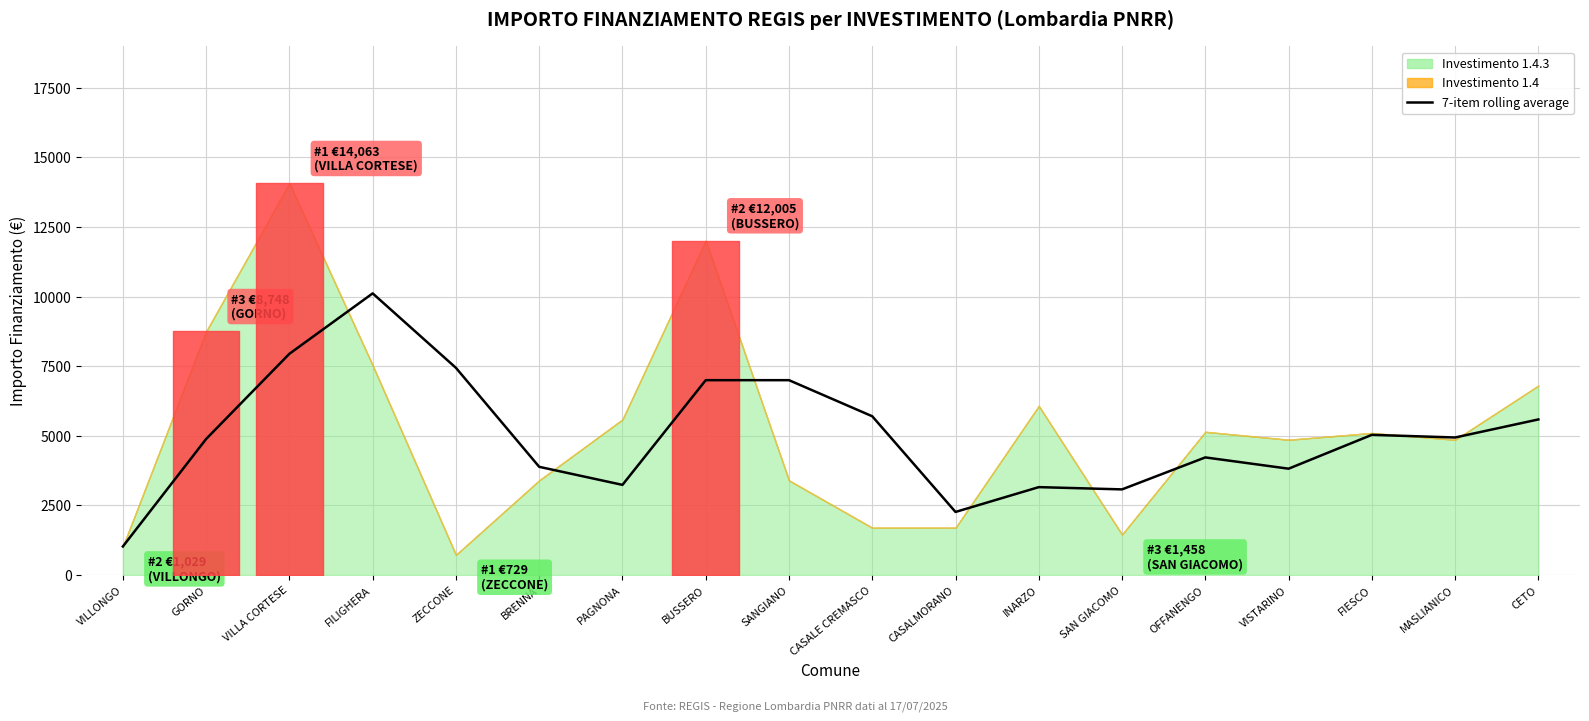

What is the value of the 17th point from the left?

4941.0